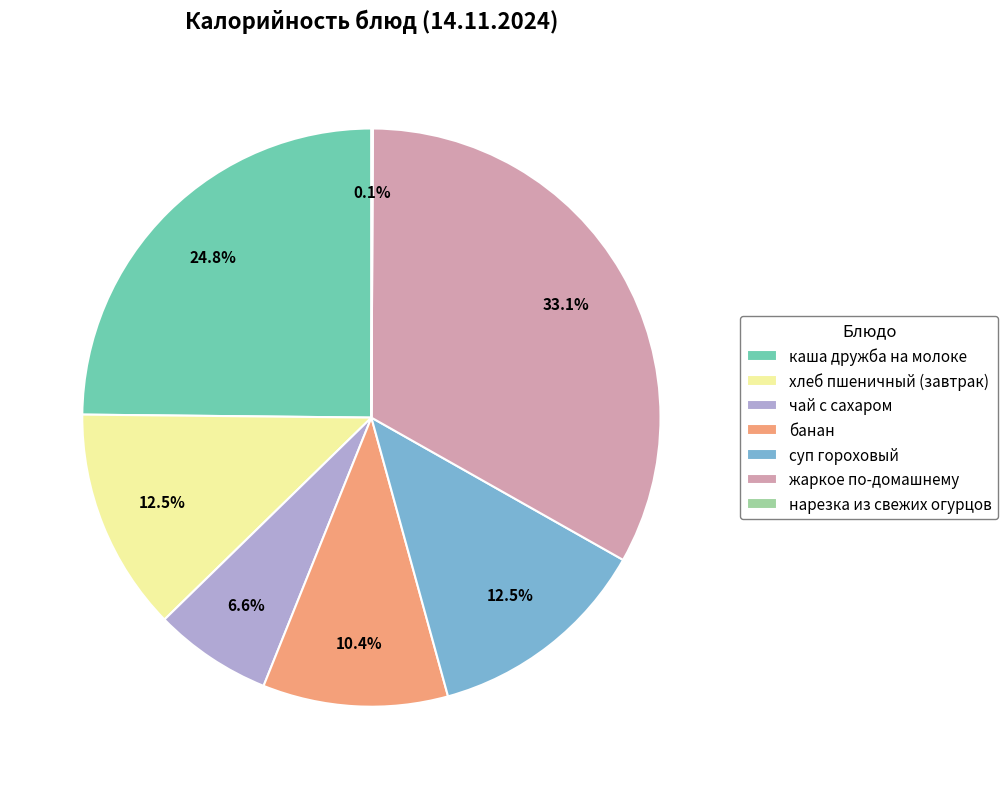

Combined, what portion of the pie is банан and суп гороховый?

22.9%